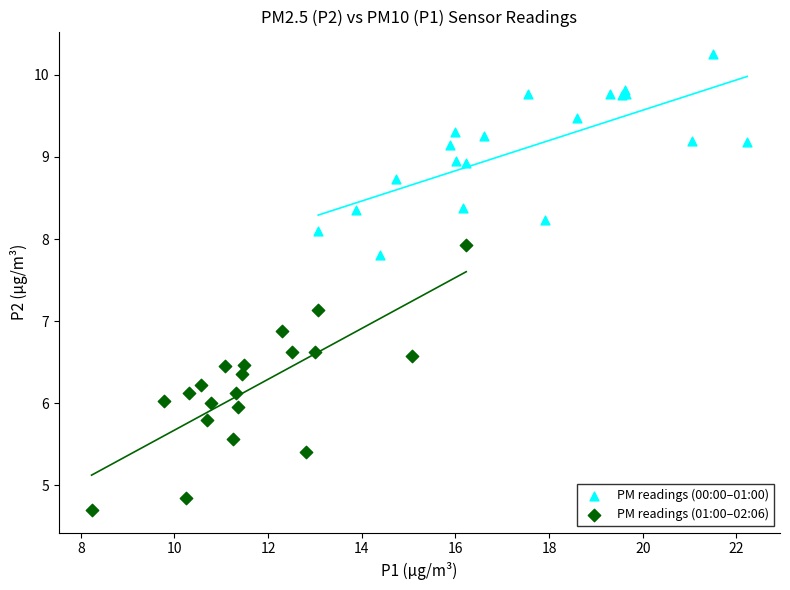

Which series has the largest Y range (max minus min)?

PM readings (01:00–02:06)